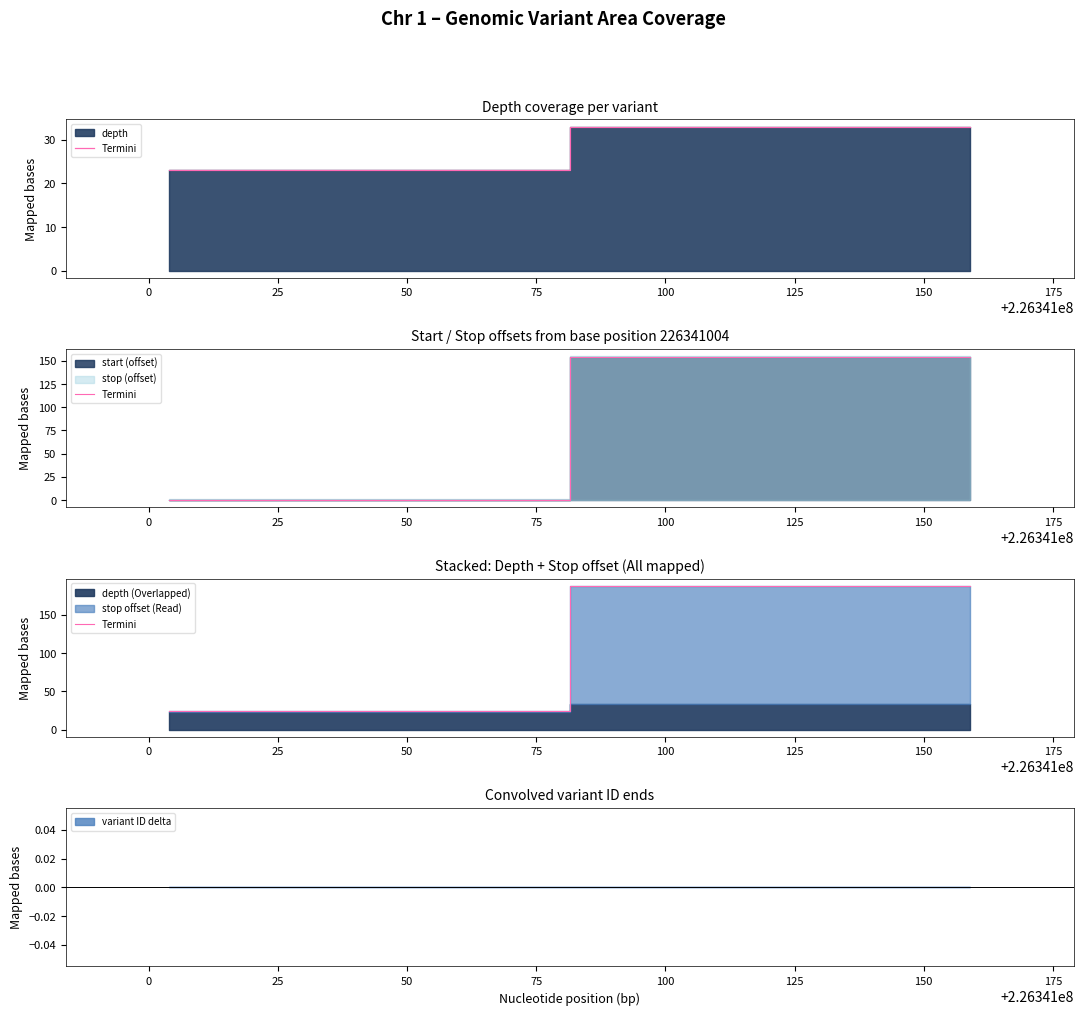

Reading left to right, extract all data points from this chart.

24	24	188	188